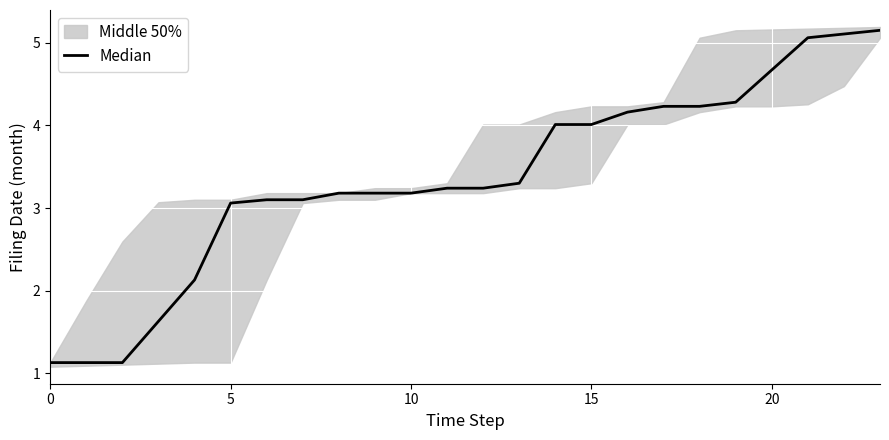

Does the chart display data point markers on the line(s)?

No